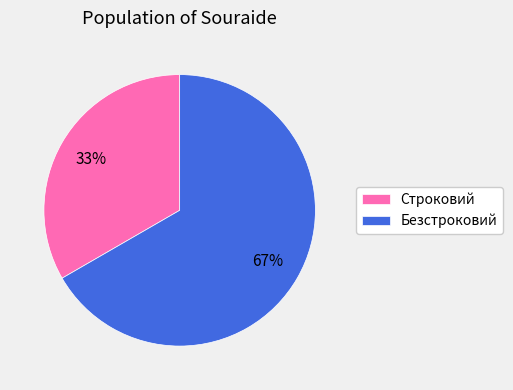

To the nearest percent, what percentage of the pie is Строковий?

33%